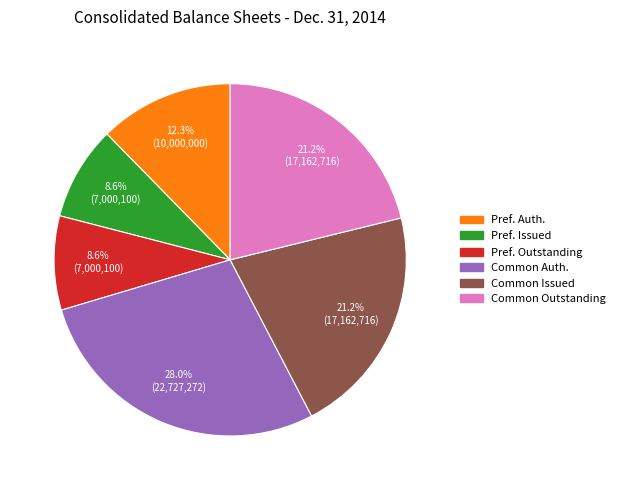

Count the number of slices in the pie.

6